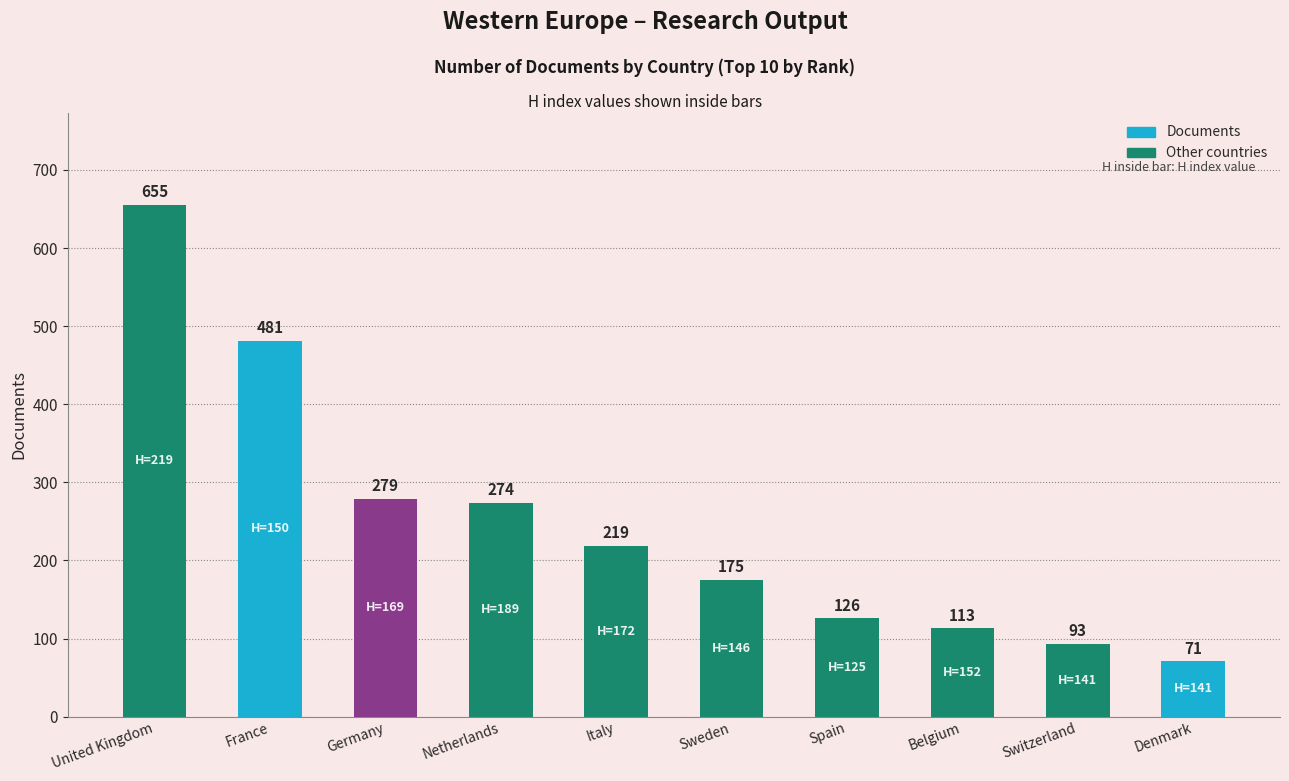

What is the difference between the maximum and minimum values?

584